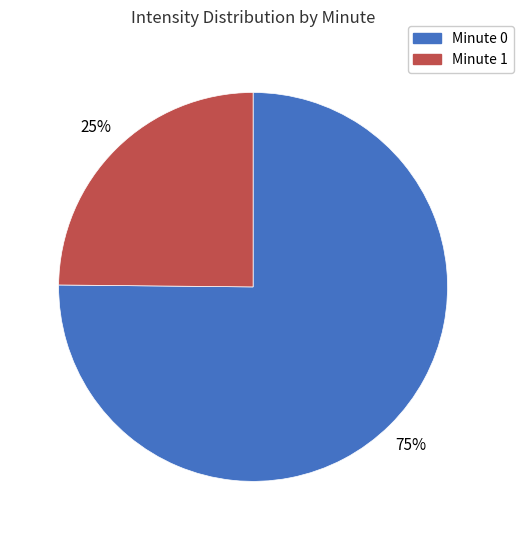

Does any single category account for the majority?

Yes